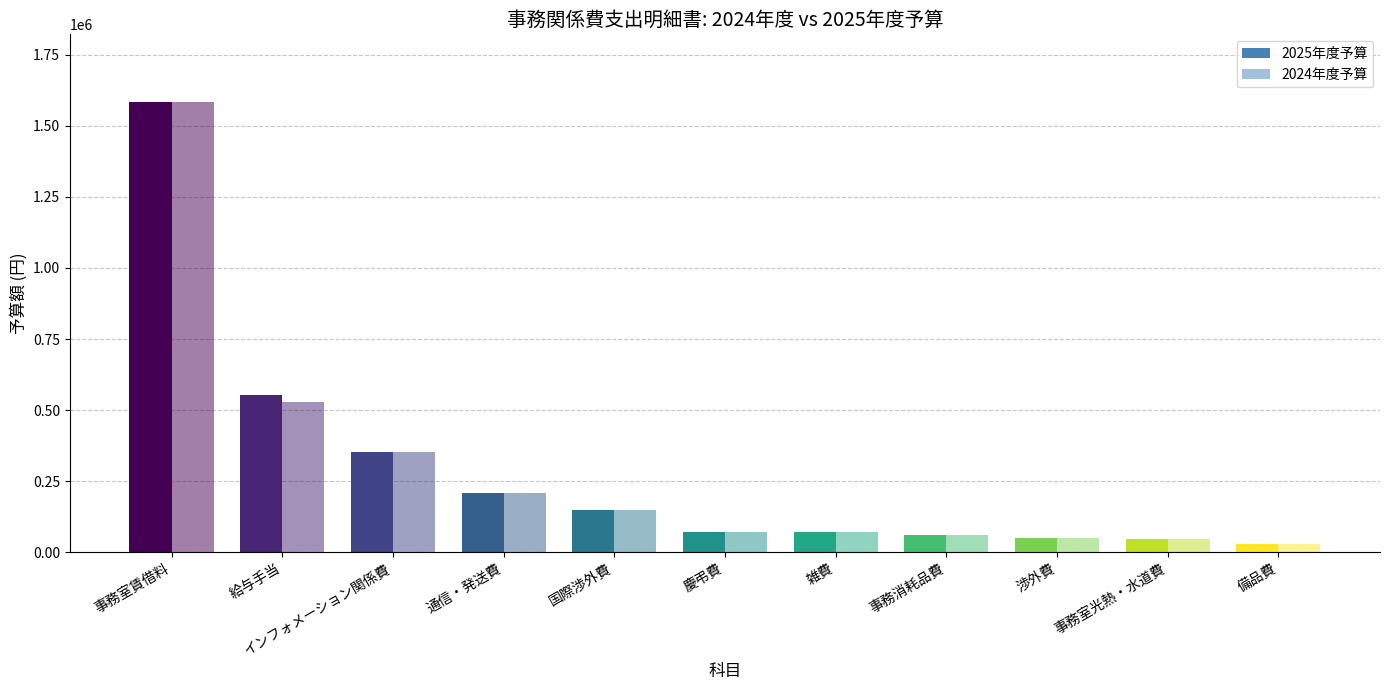

What is the average value of the 2024年度予算 series?

286853